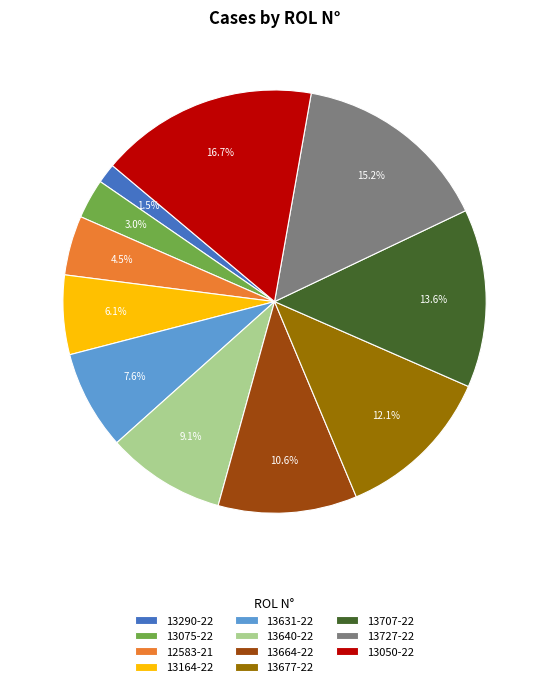

Is the sum of 13677-22 and 13075-22 greater than half?

No